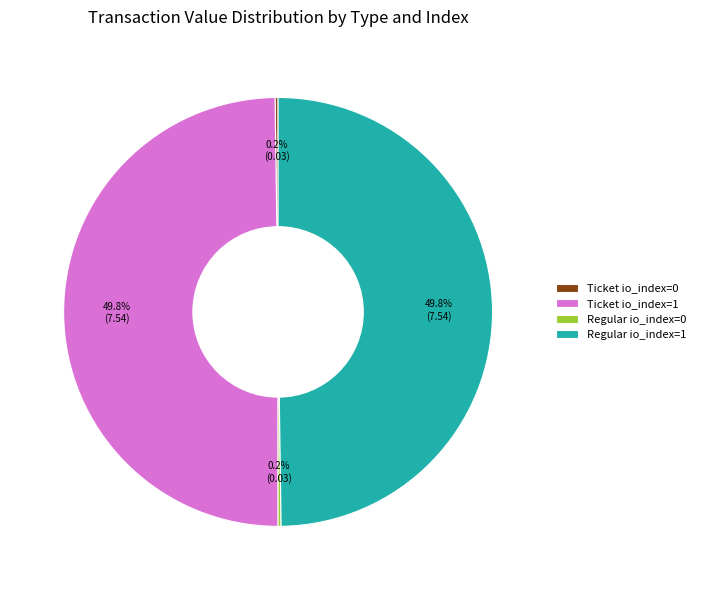

How much of the chart is everything except Ticket io_index=1?

50.2%